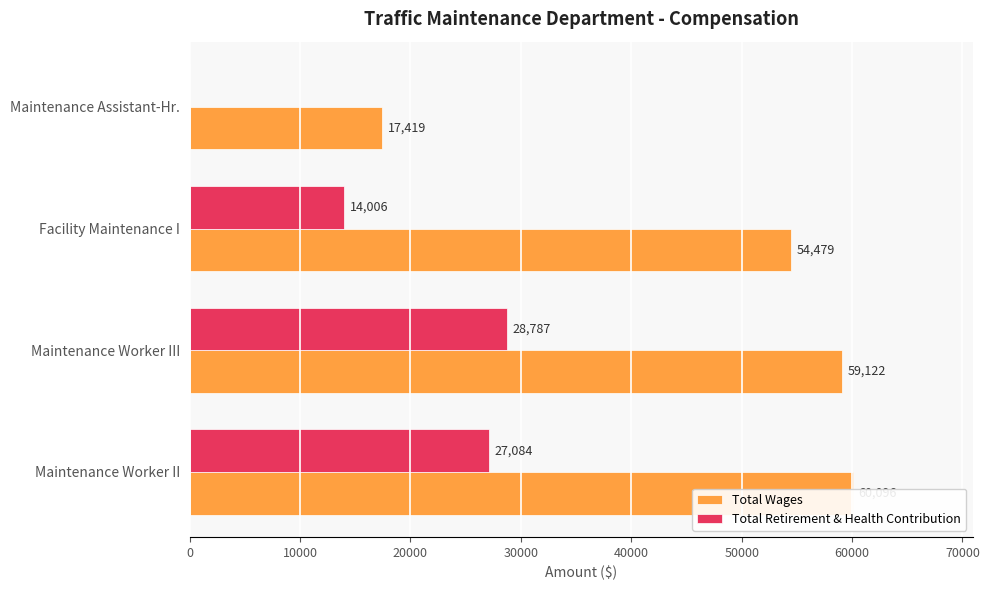

What is the spread (max minus min) of values at Maintenance Worker II?

33012